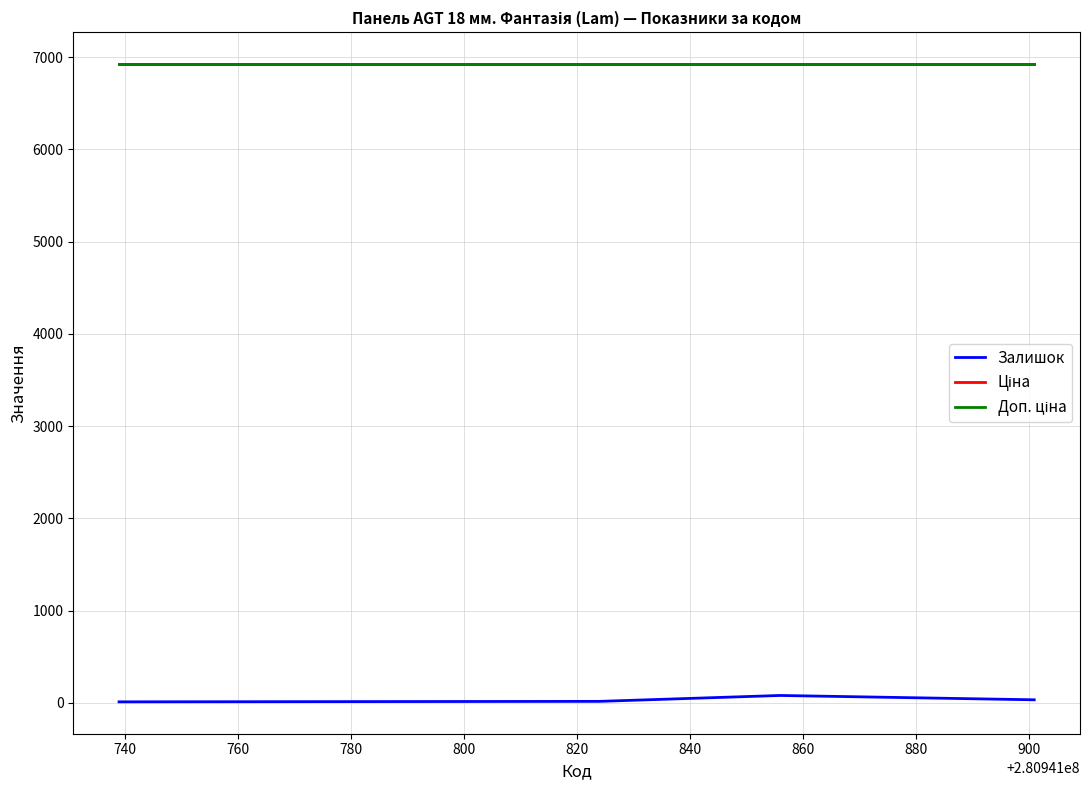

True or false: Залишок and Ціна intersect in this chart.

False